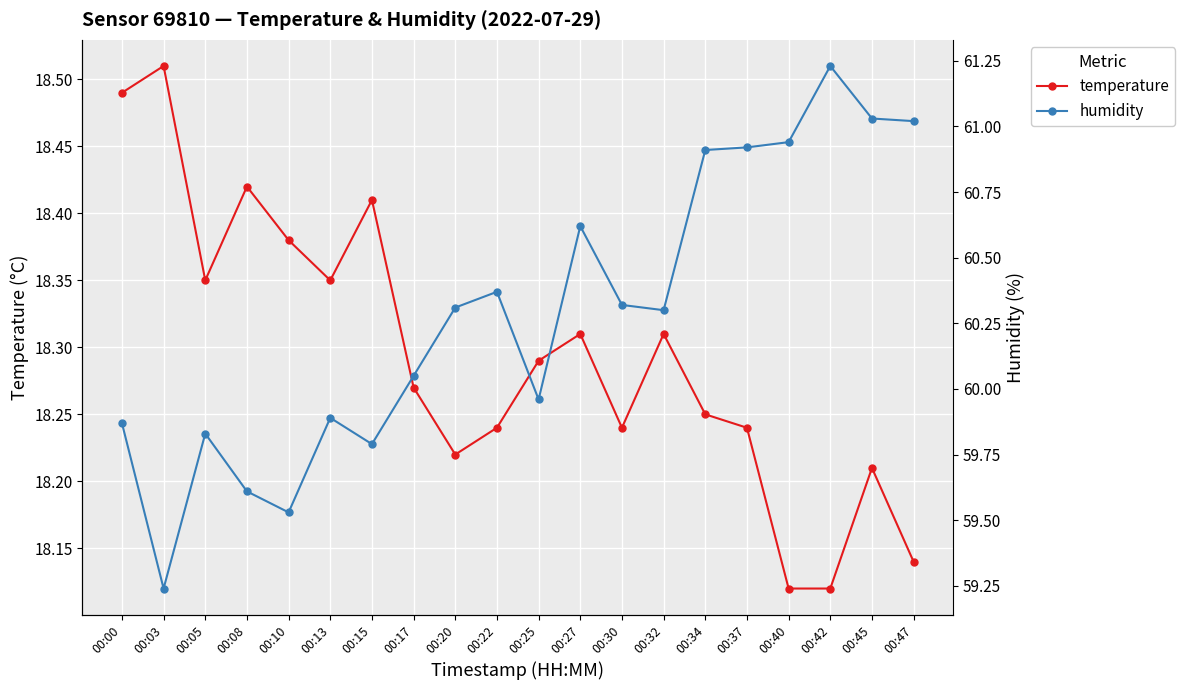

What are all the series names shown in the legend?

temperature, humidity